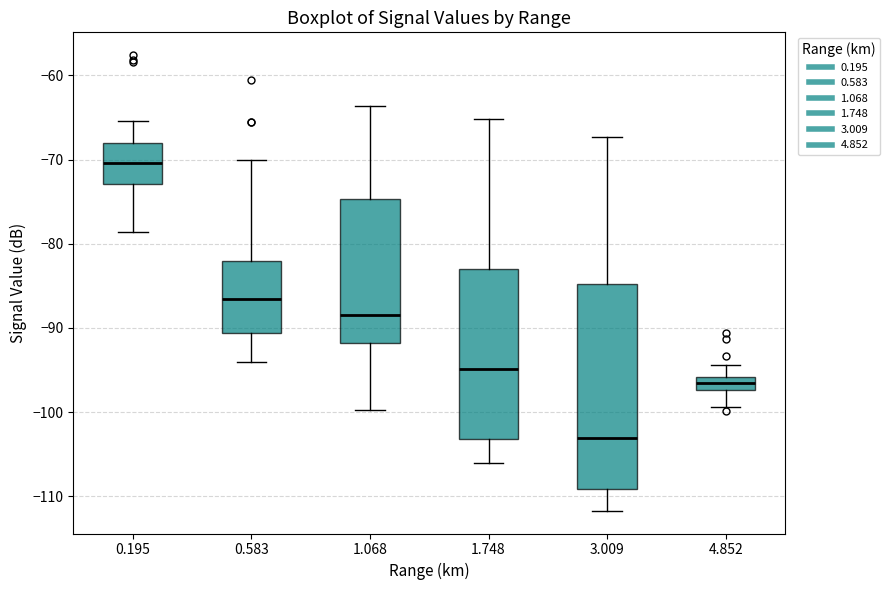

Which box has the highest median line?

0.195